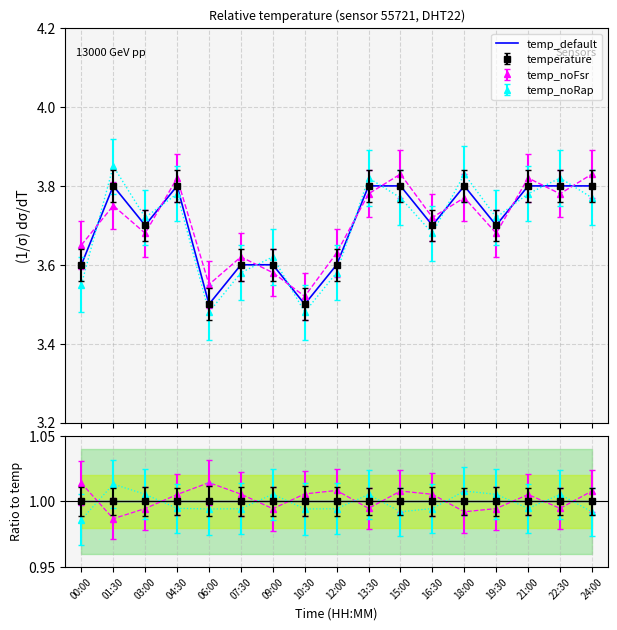

Rank the categories by value from lowest to highest.

06:00, 10:30, 00:00, 07:30, 09:00, 12:00, 03:00, 16:30, 19:30, 01:30, 04:30, 13:30, 15:00, 18:00, 21:00, 22:30, 24:00